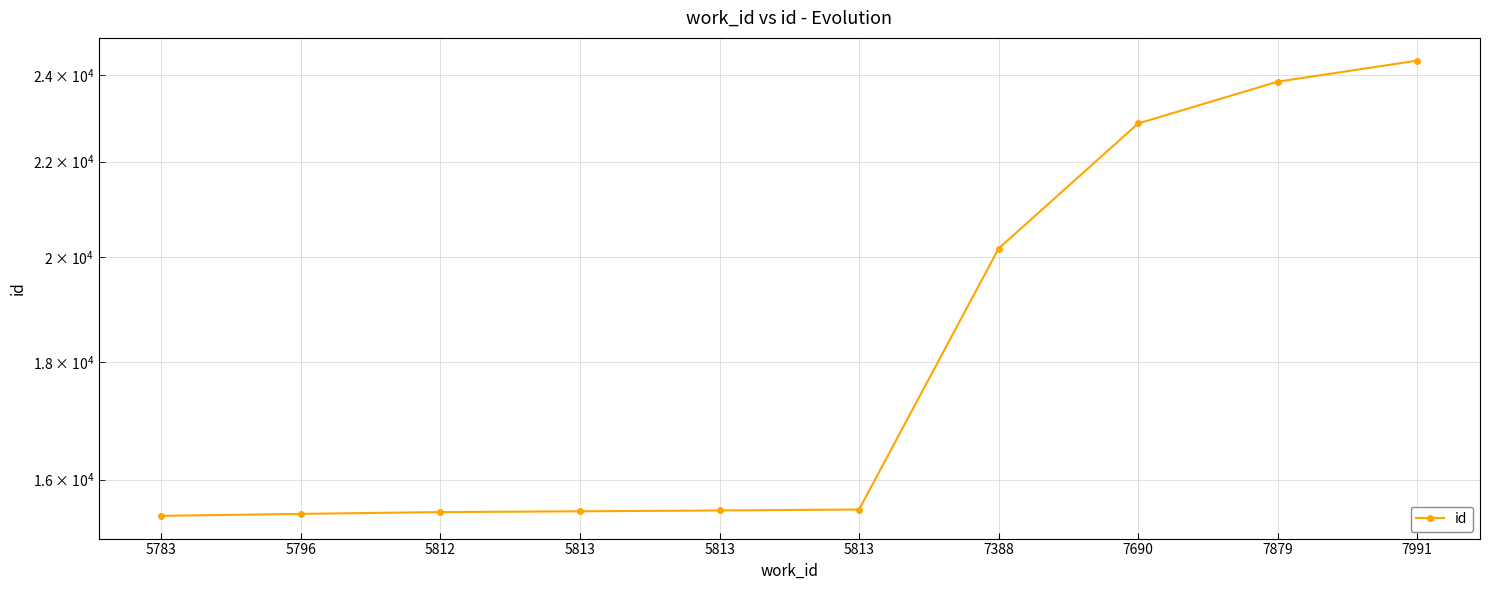

Reading left to right, list all the values displayed in this chart.

15429	15459	15487	15499	15512	15527	20166	22857	23834	24342